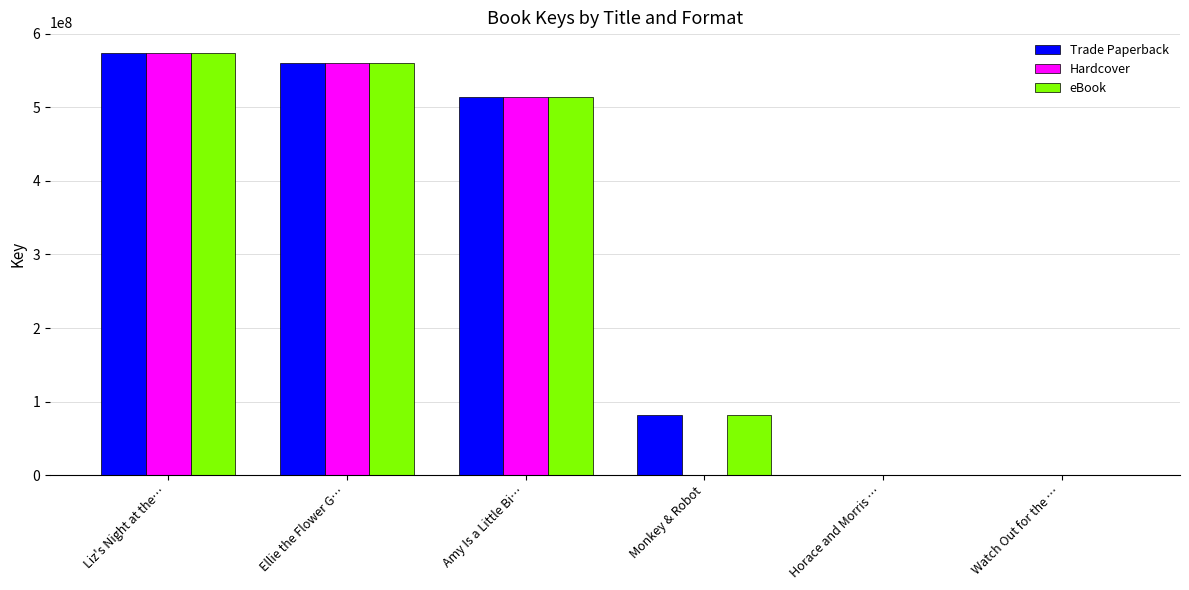

Does the chart contain stacked bars?

No